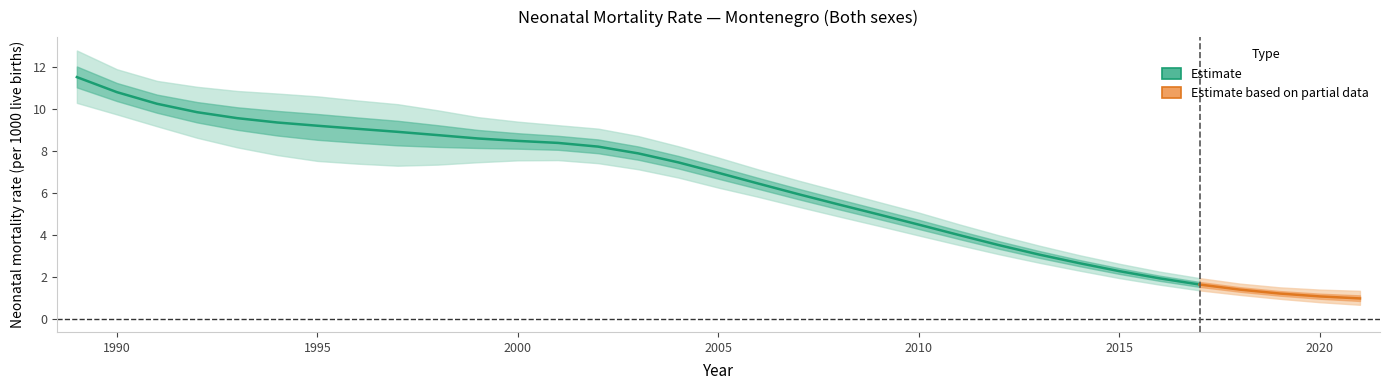

True or false: Low has a value of 4.0 at 1995.

False